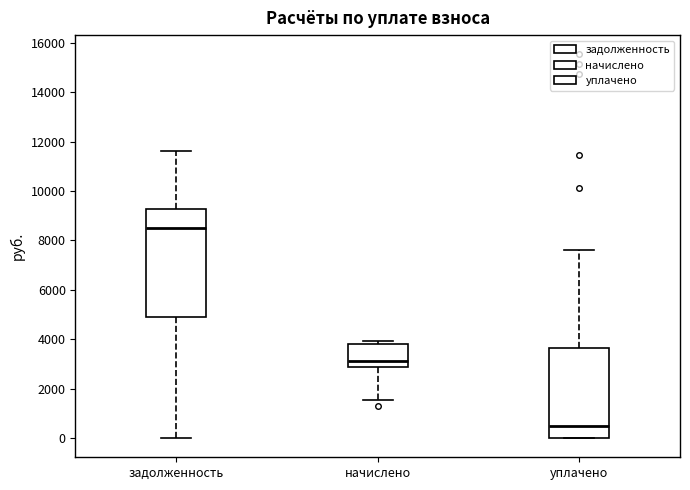

Which box has the lowest median line?

уплачено